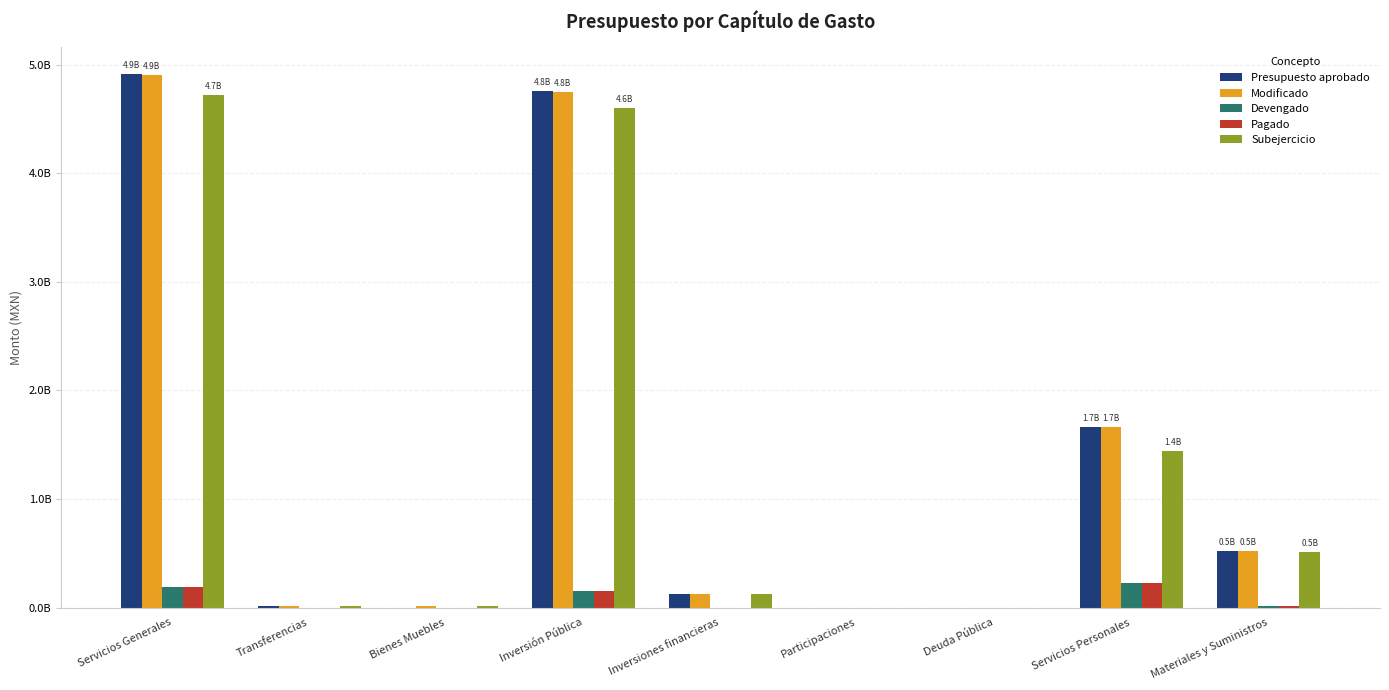

Where is Devengado nearest to the value 113657655?

Inversión Pública